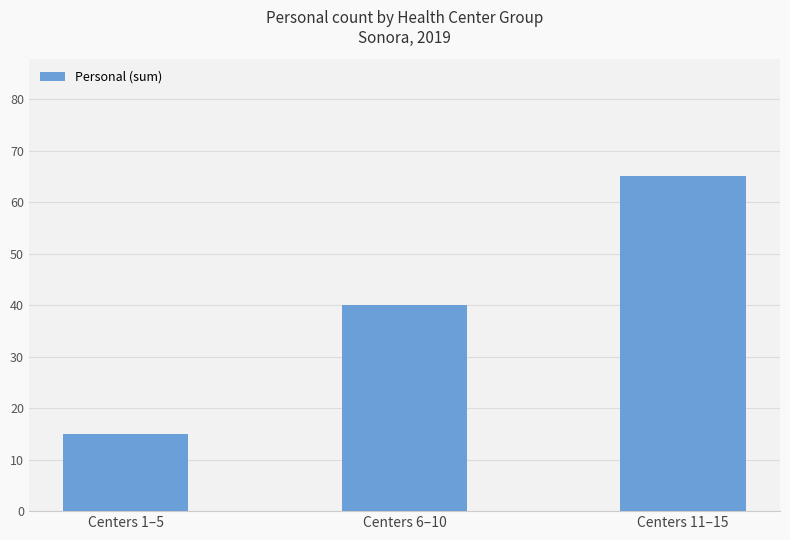

Reading left to right, list all the values displayed in this chart.

15	40	65